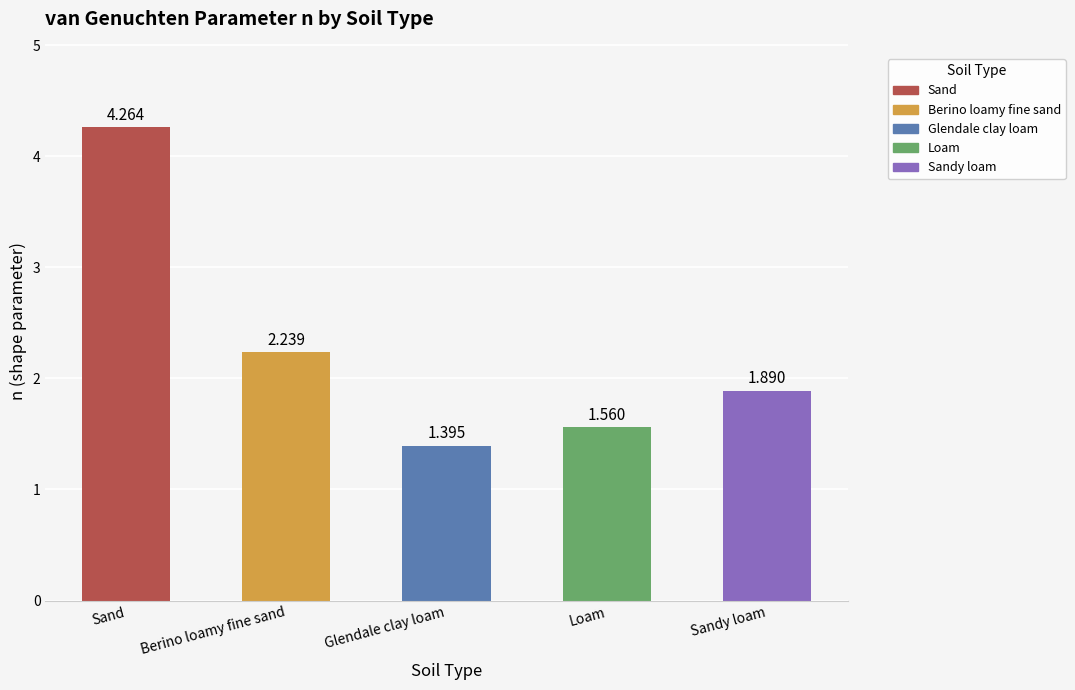

Between Loam and Glendale clay loam, which is larger?

Loam